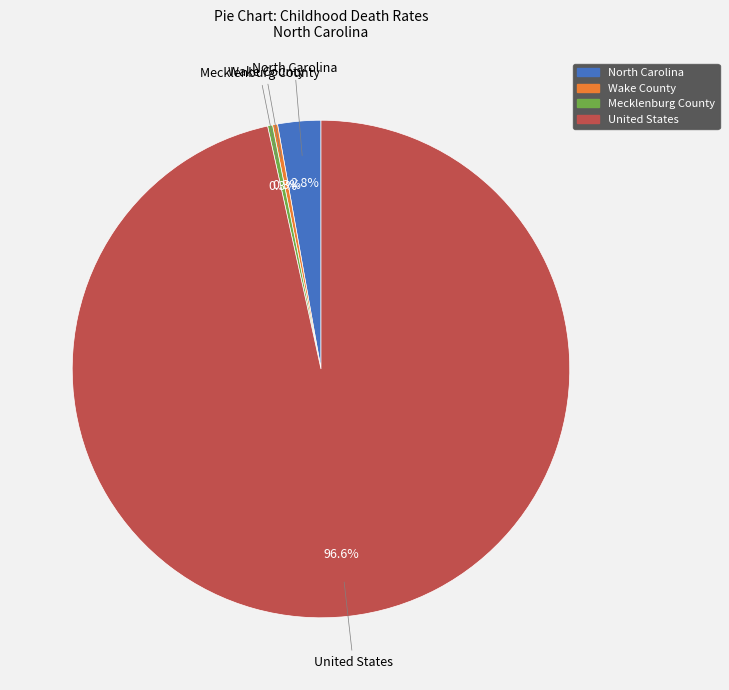

Is there a majority slice in this chart?

Yes